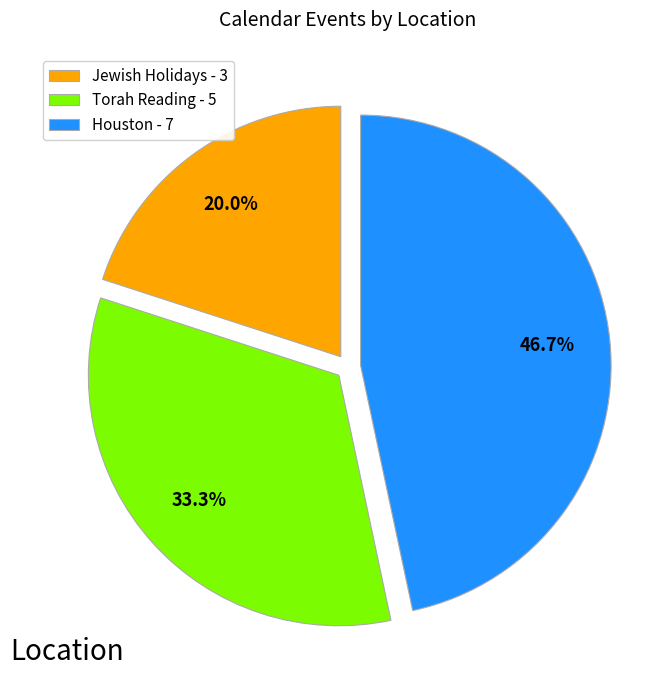

Count the number of slices in the pie.

3